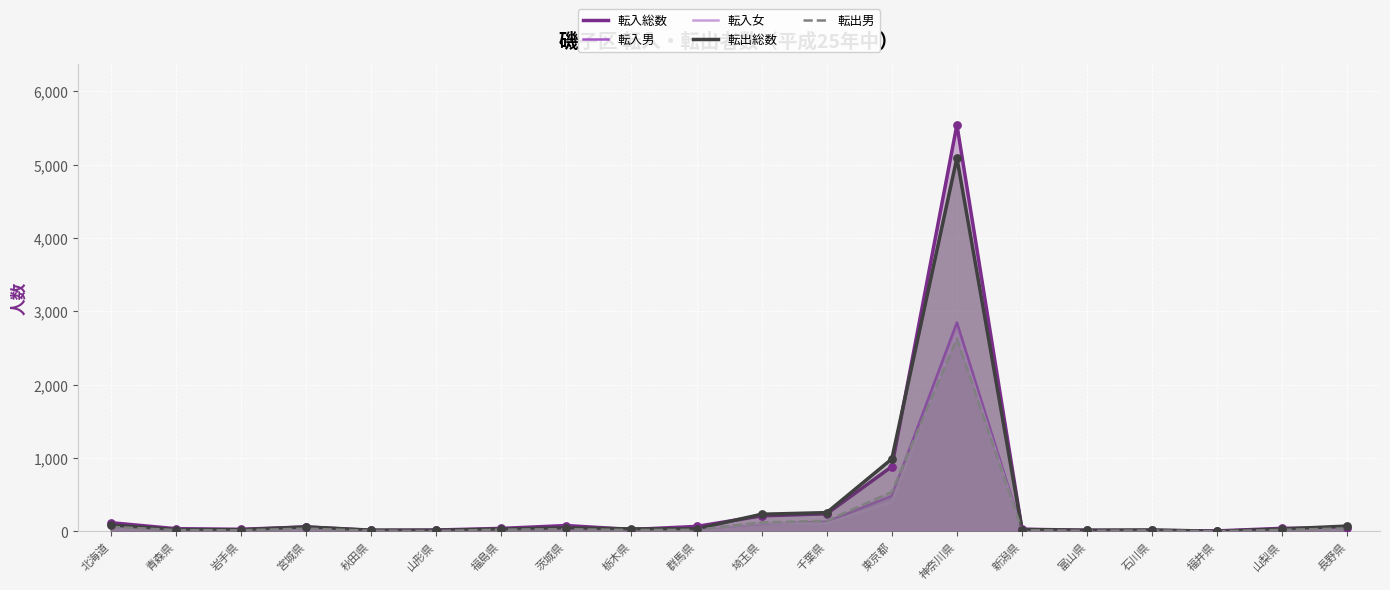

Which series contains the highest Y value?

転入総数